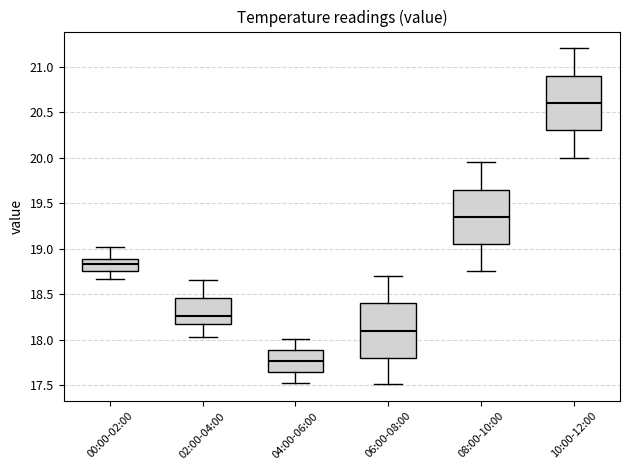

Reading left to right, transcribe this box plot: for each box, give where its median line is, the range the box spans, and where its two whiskers end, as read against the y-axis. The values are not printed on the chart, so give them approximately, as read against the axis.

00:00-02:00: median 18.85, box 18.75 to 18.90, whiskers 18.65 to 19.00
02:00-04:00: median 18.25, box 18.15 to 18.45, whiskers 18.05 to 18.65
04:00-06:00: median 17.75, box 17.65 to 17.90, whiskers 17.55 to 18.00
06:00-08:00: median 18.10, box 17.80 to 18.40, whiskers 17.50 to 18.70
08:00-10:00: median 19.35, box 19.05 to 19.65, whiskers 18.75 to 19.95
10:00-12:00: median 20.60, box 20.30 to 20.90, whiskers 20.00 to 21.20